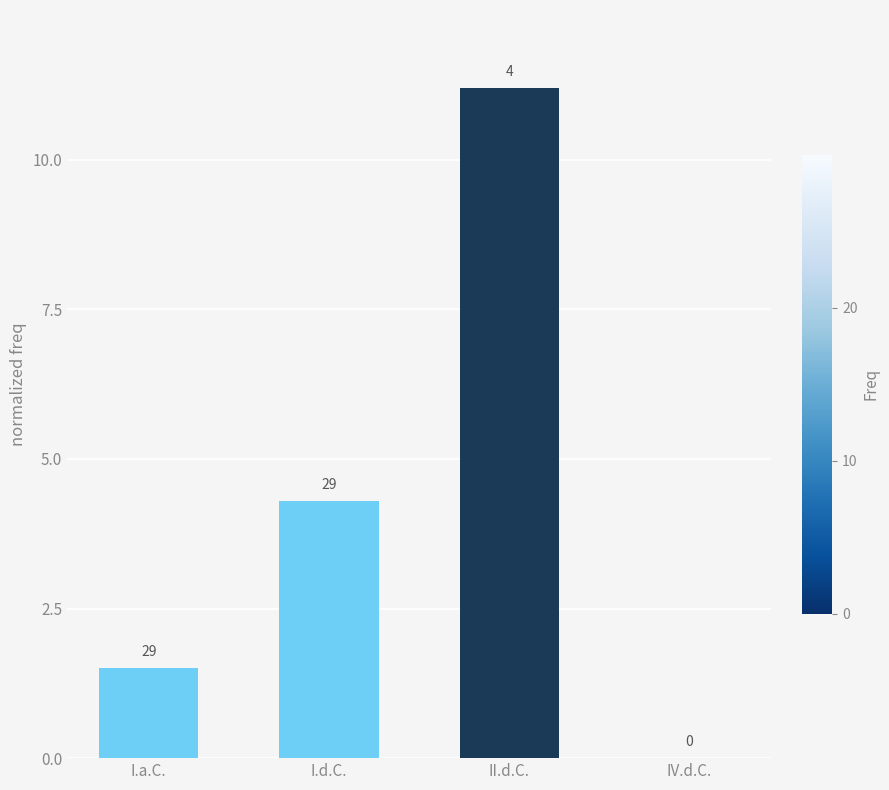

Reading right to left, what are all the values shown in this chart?

0.0	11.2	4.3	1.5